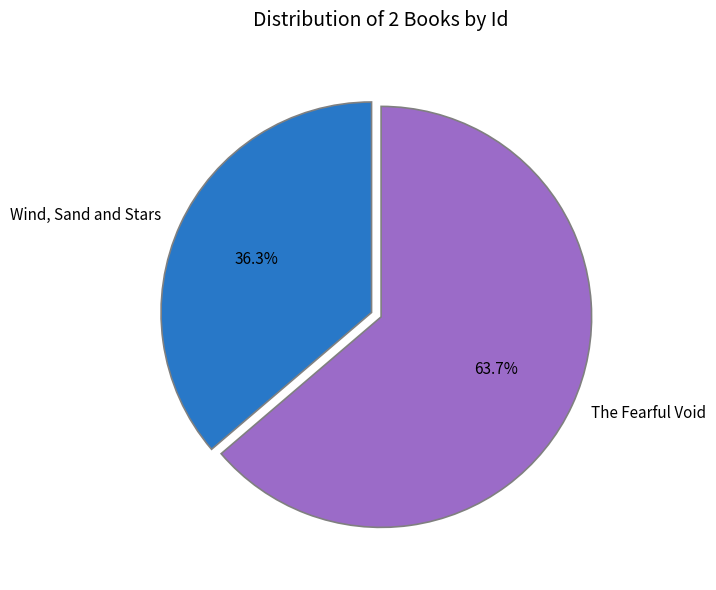

Between Wind, Sand and Stars and The Fearful Void, which is larger?

The Fearful Void